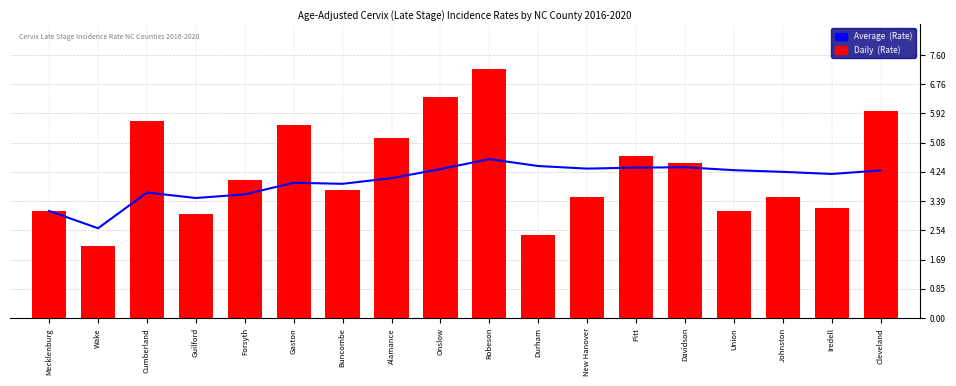

Read the Daily  (Rate) value at Durham.

2.4